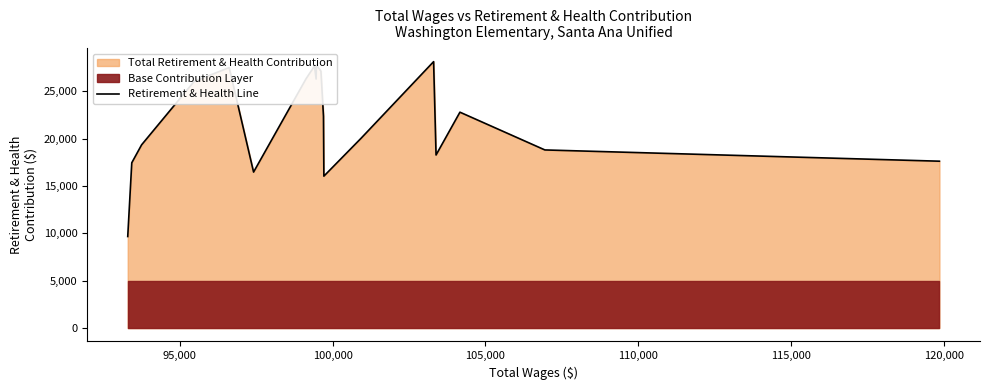

What is the maximum value for Retirement & Health Line?

28140